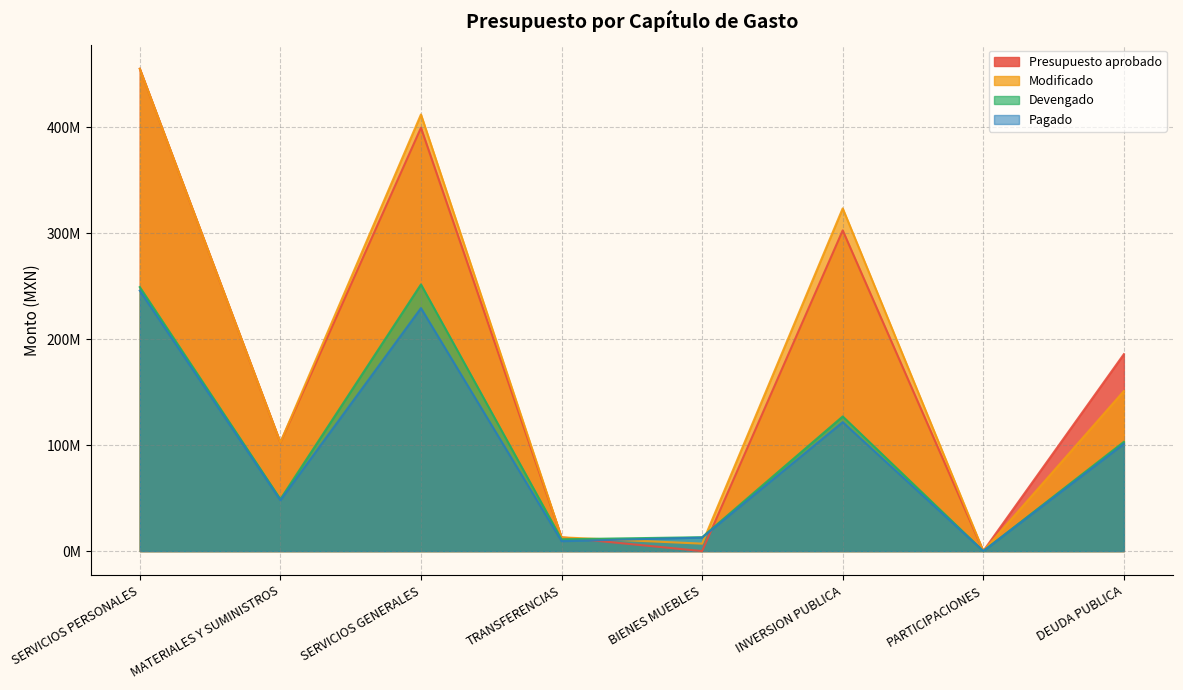

Which category has the lowest value in the Modificado series?

PARTICIPACIONES